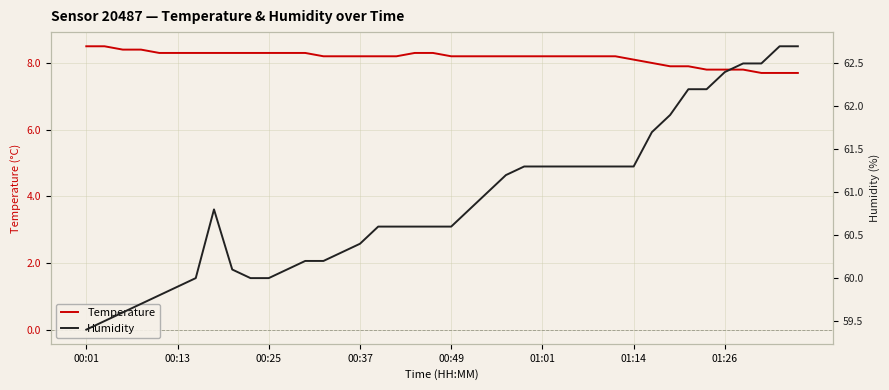

What is the difference between the highest and lowest values at 31?

53.7